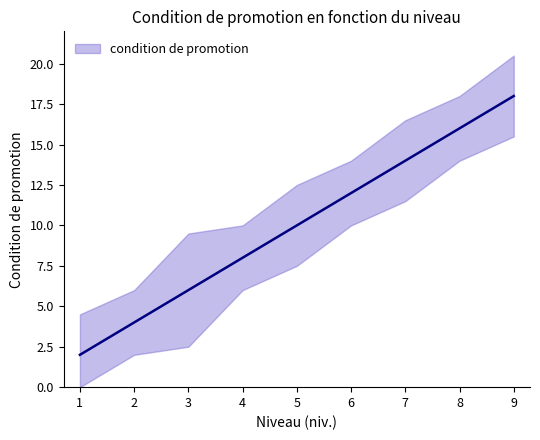

Reading right to left, what are all the values shown in this chart?

18	16	14	12	10	8	6	4	2